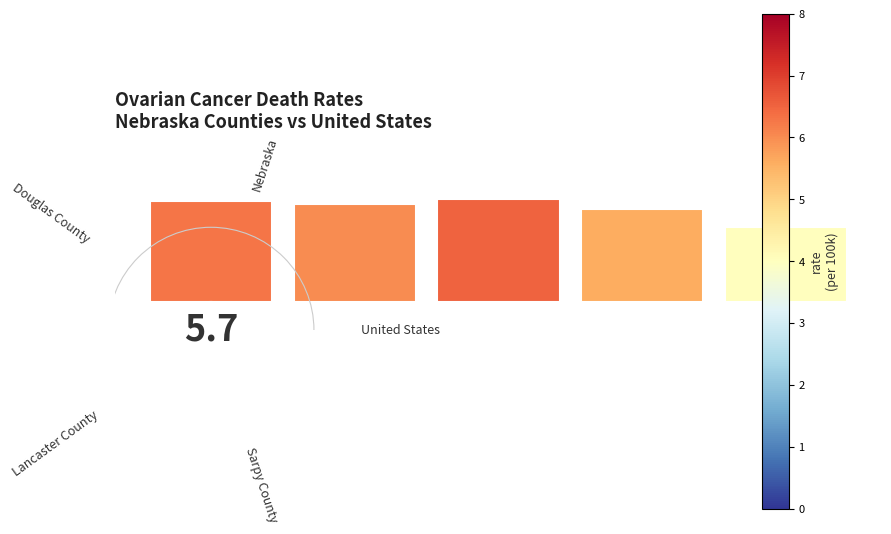

Rank the categories by value from lowest to highest.

Sarpy County, Lancaster County, Nebraska, United States, Douglas County